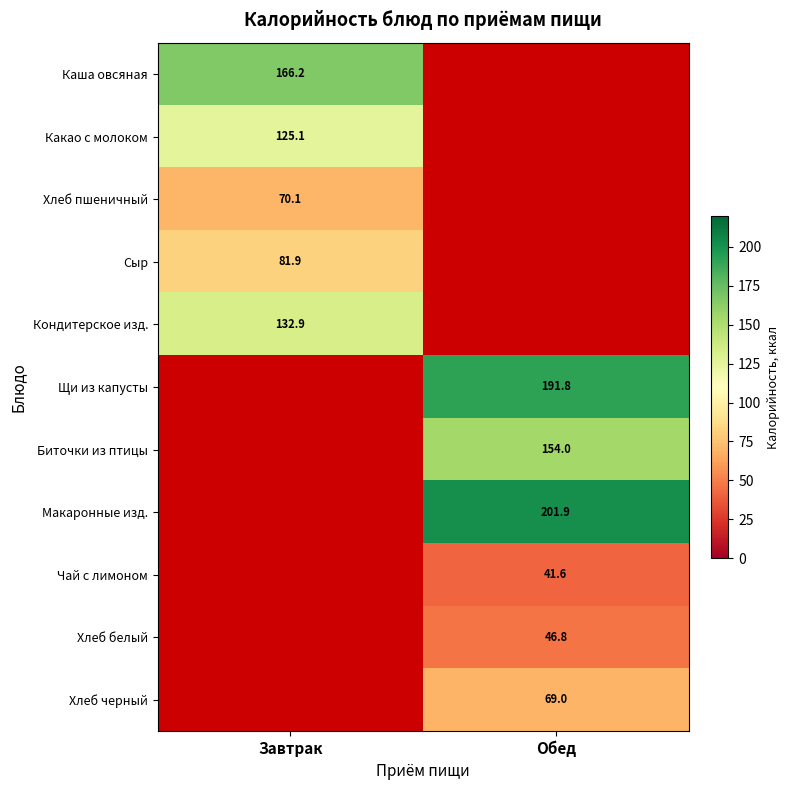

How many data points does each series have?

2